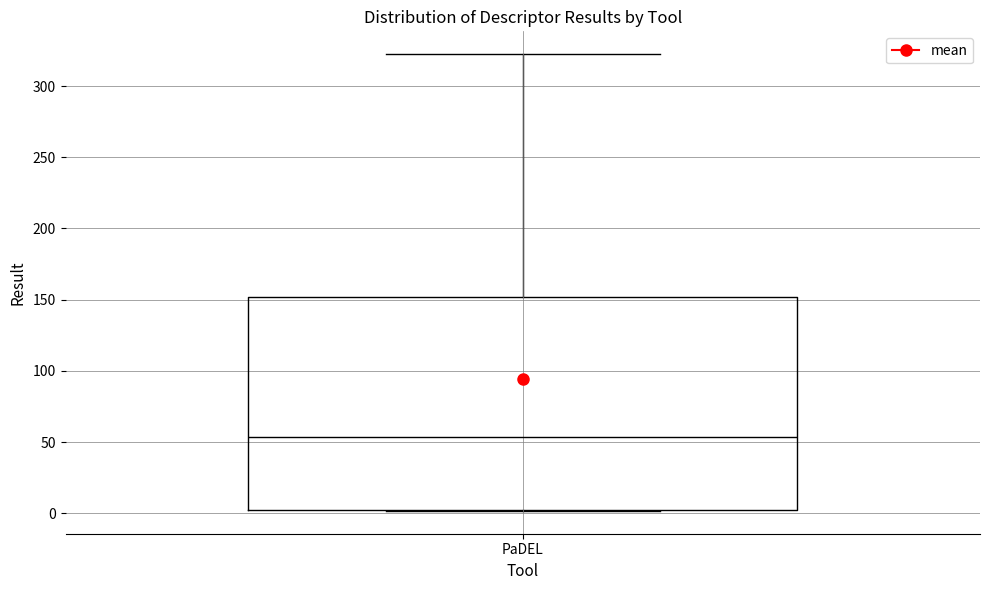

Transcribe this box plot: give where the median line is, the range the box spans, and where the two whiskers end, as read against the y-axis. The values are not printed on the chart, so give them approximately, as read against the axis.

median 55, box 0 to 150, whiskers 0 to 320